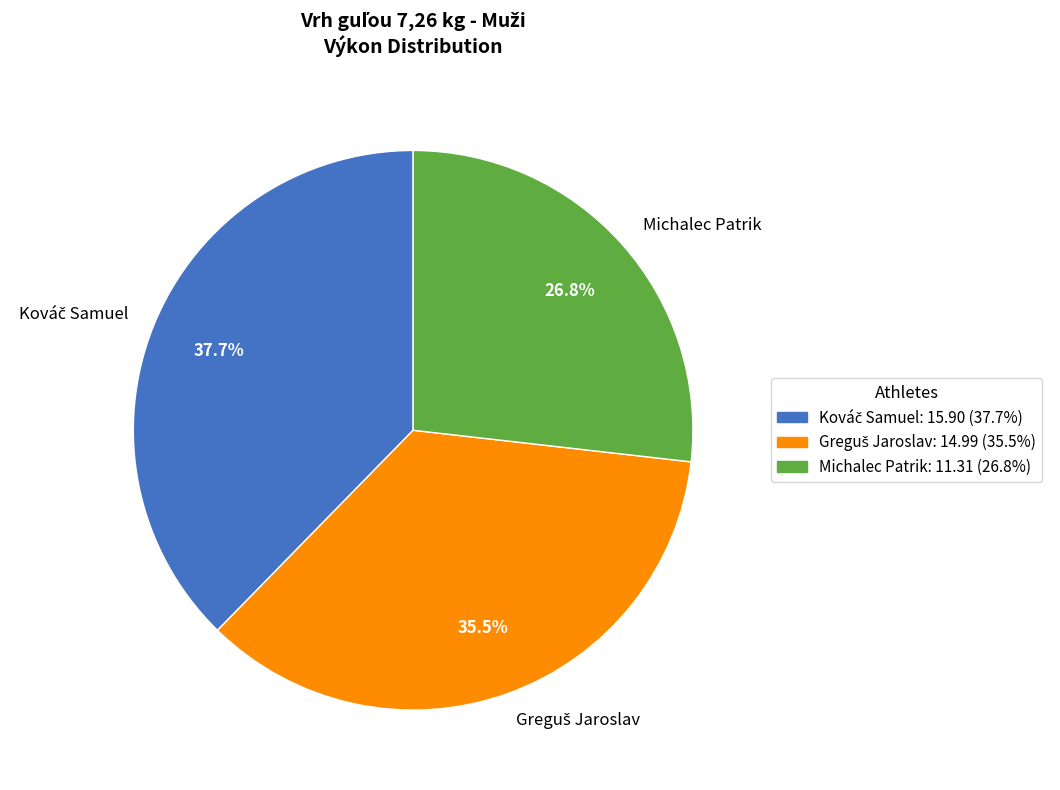

What is the smallest slice in the pie chart?

Michalec Patrik